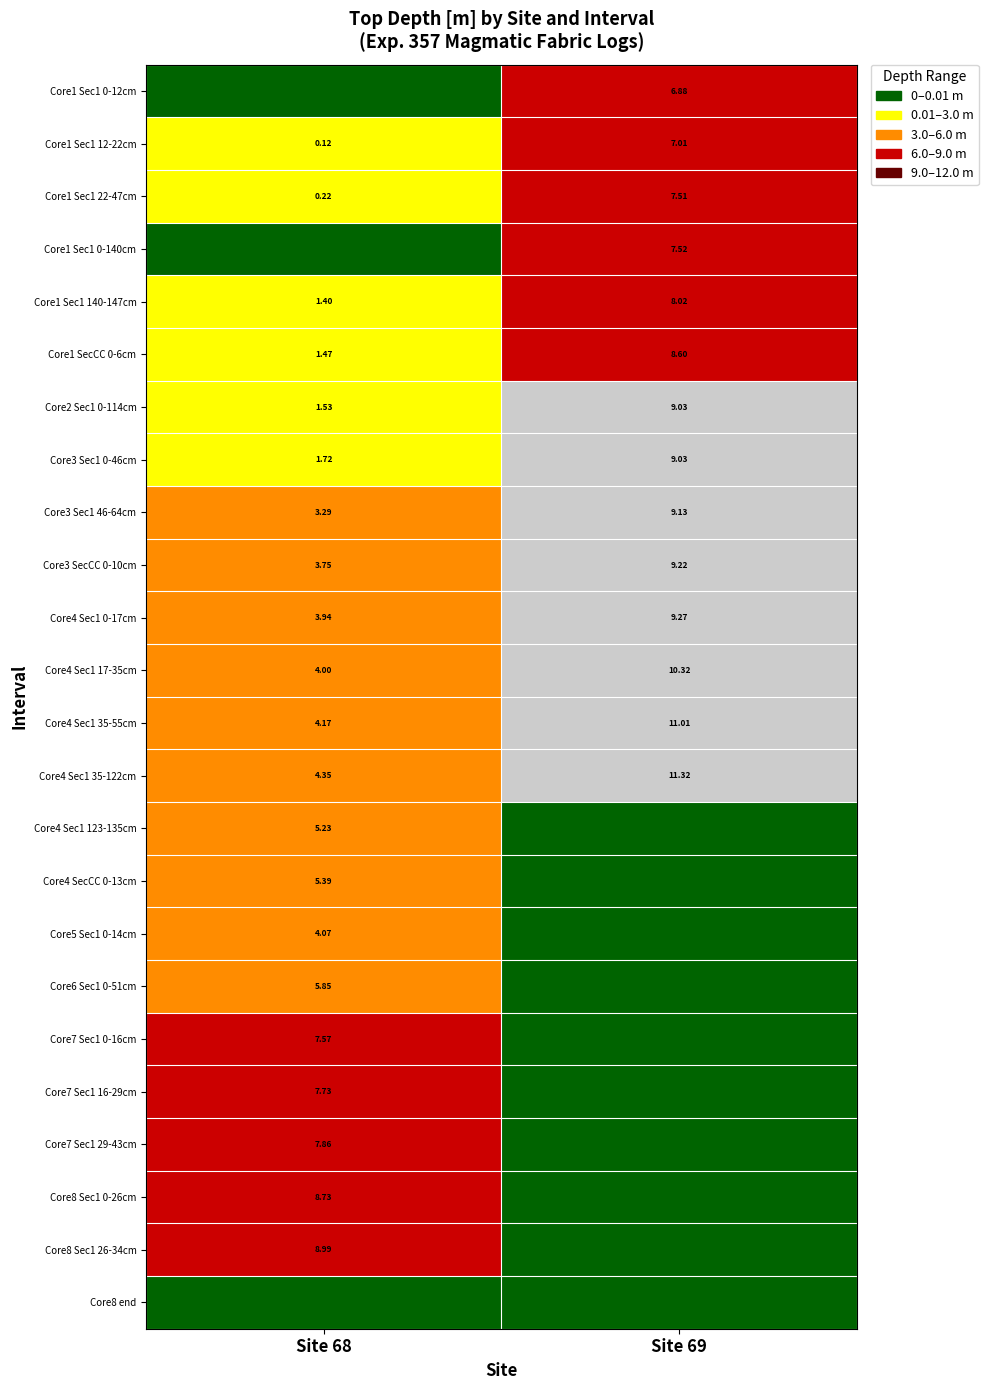

How many data points in Core2 Sec1 0-114cm are less than 9?

1